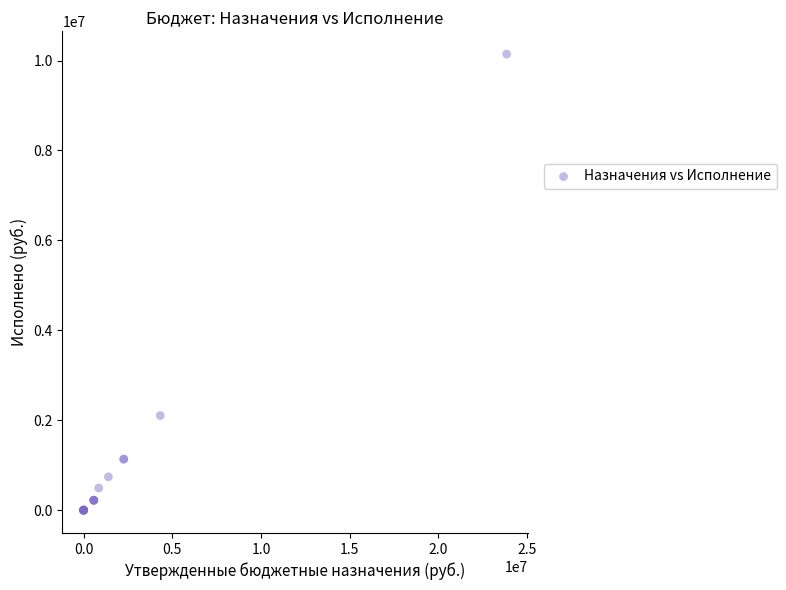

What Y value in the scatter plot is closest to 5070754?

2105142.0